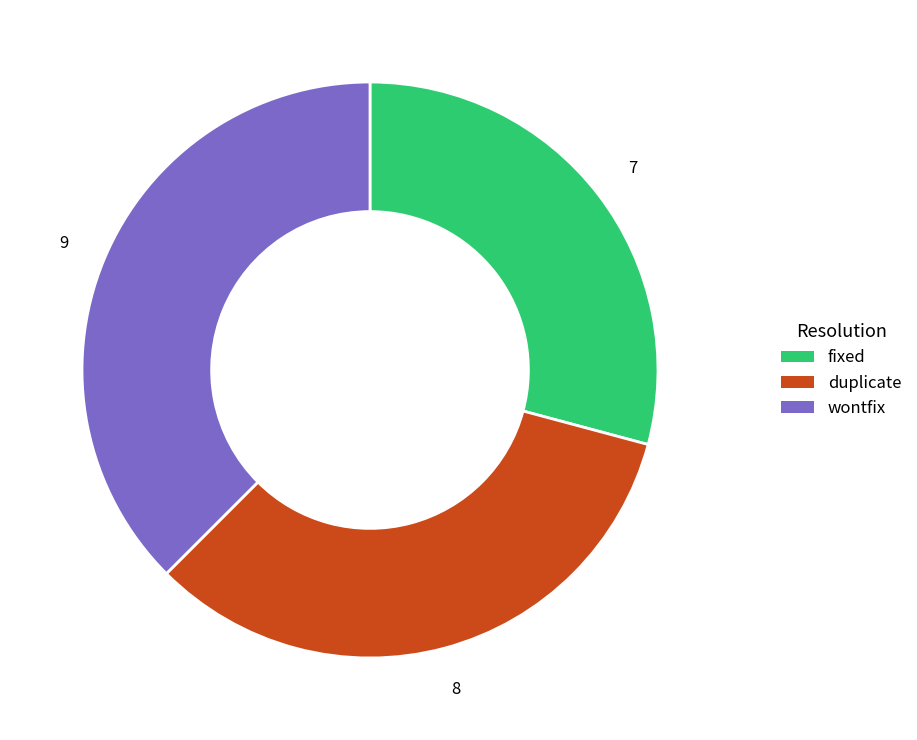

Count the number of slices in the pie.

3